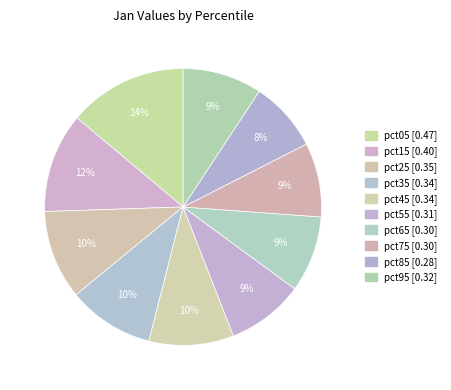

What is the largest slice in the pie chart?

pct05